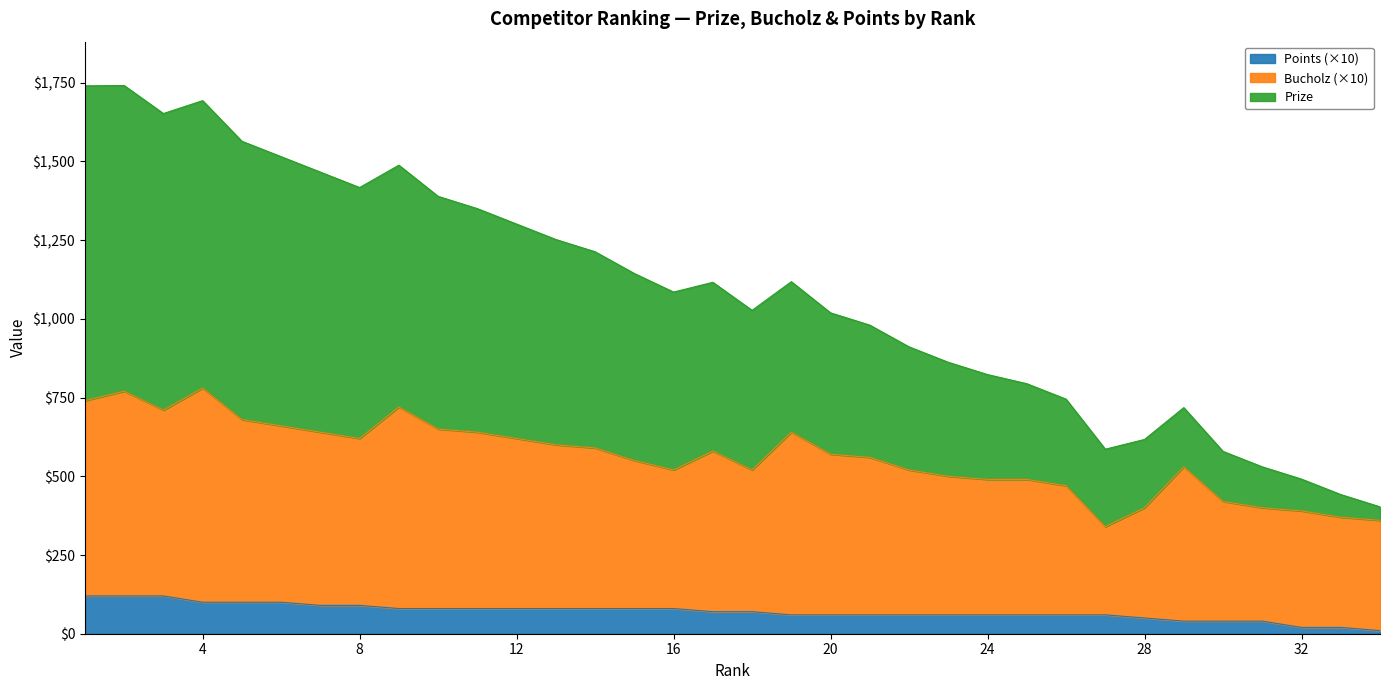

Count the number of categories in the chart.

34